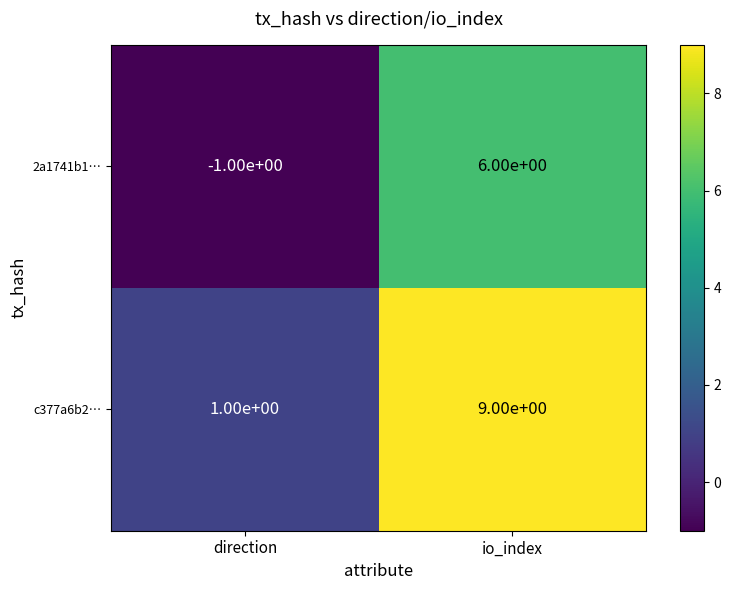

Which series changed the most between direction and io_index?

c377a6b2…